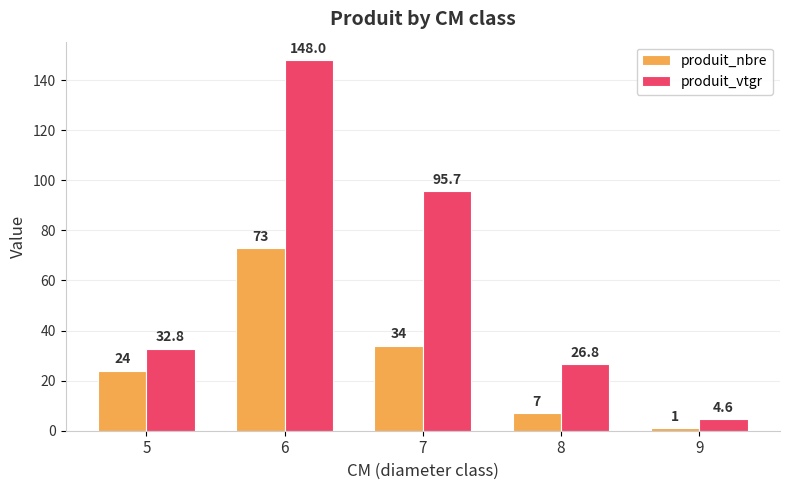

What is the approximate value of produit_vtgr at 9?

4.6